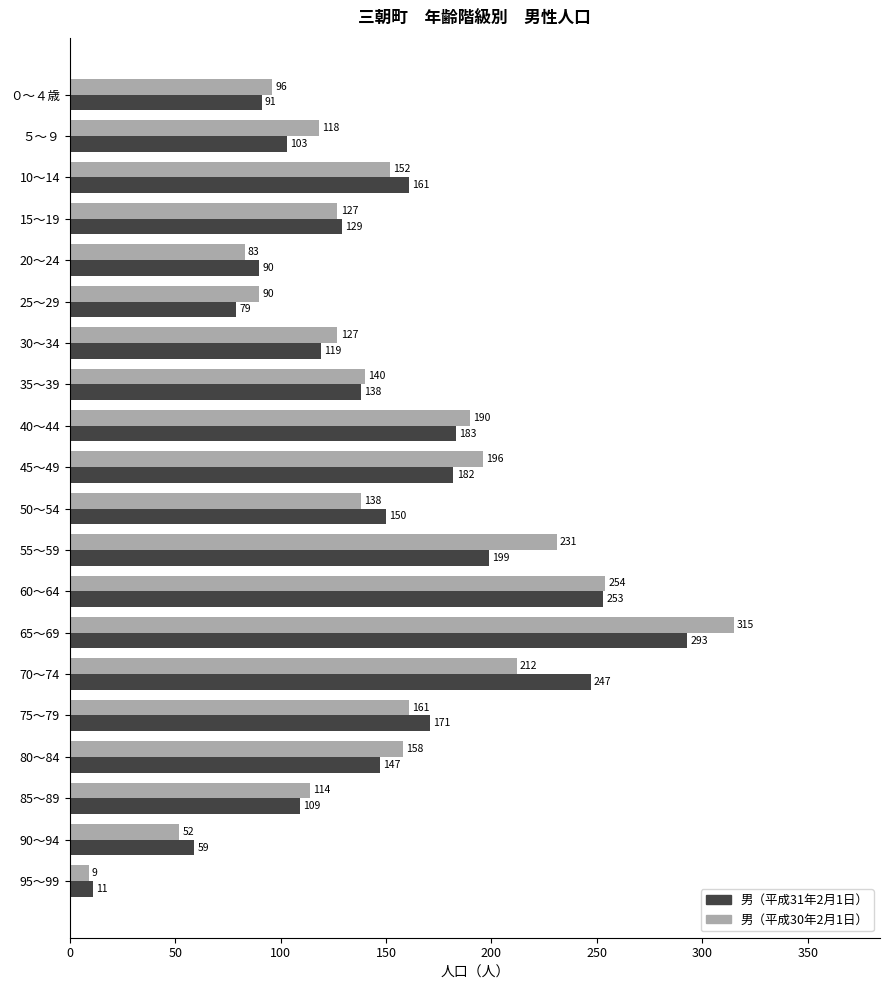

What is the highest value of the 男（平成31年2月1日） series?

293